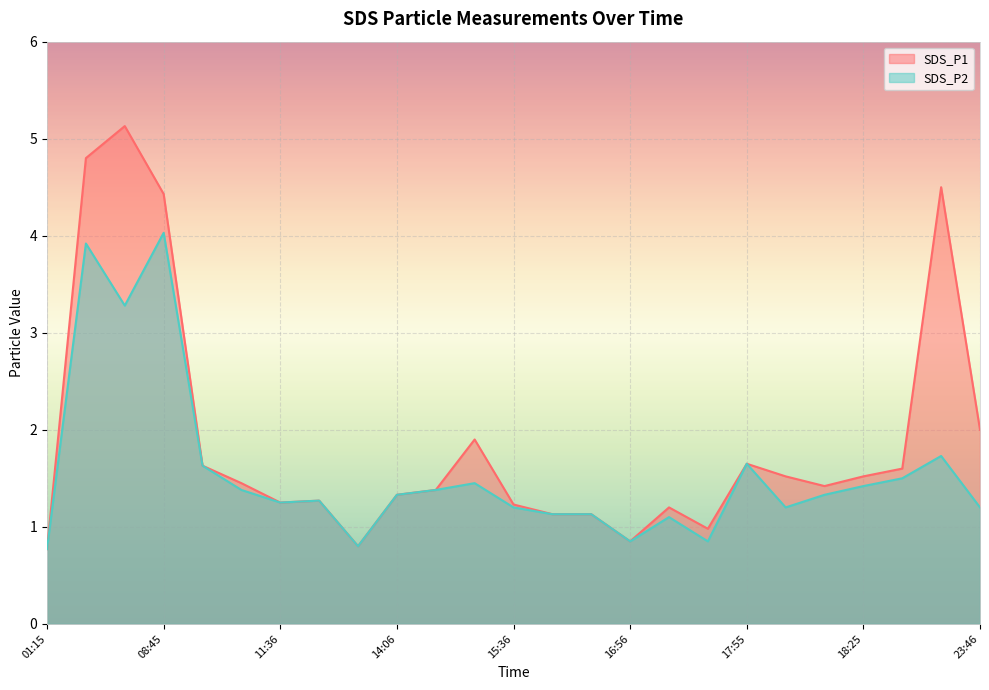

Does the chart display data point markers on the line(s)?

No